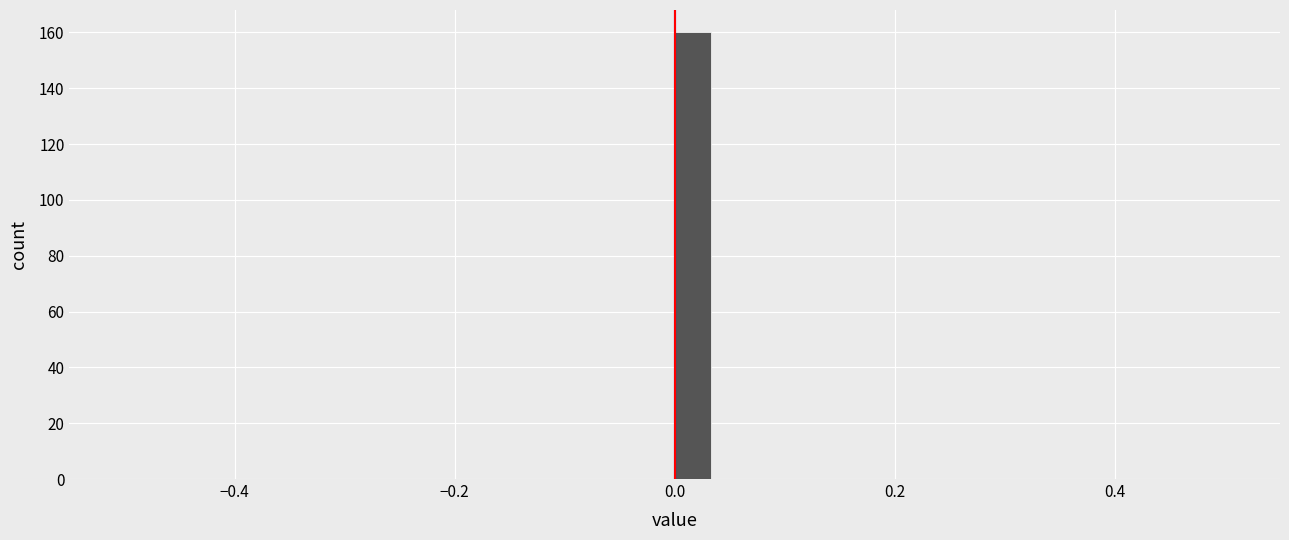

Around what value on the x-axis is the tallest bar? Give the approximate position of its centre, as read against the axis.

0.02